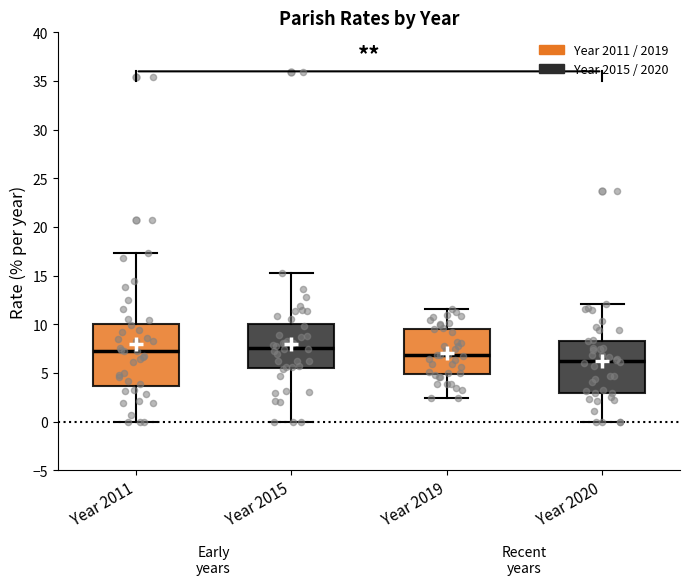

Where does the median line of the box for Year 2011 sit on the y-axis? The values are not printed on the chart, so give them approximately, as read against the axis.

7.0